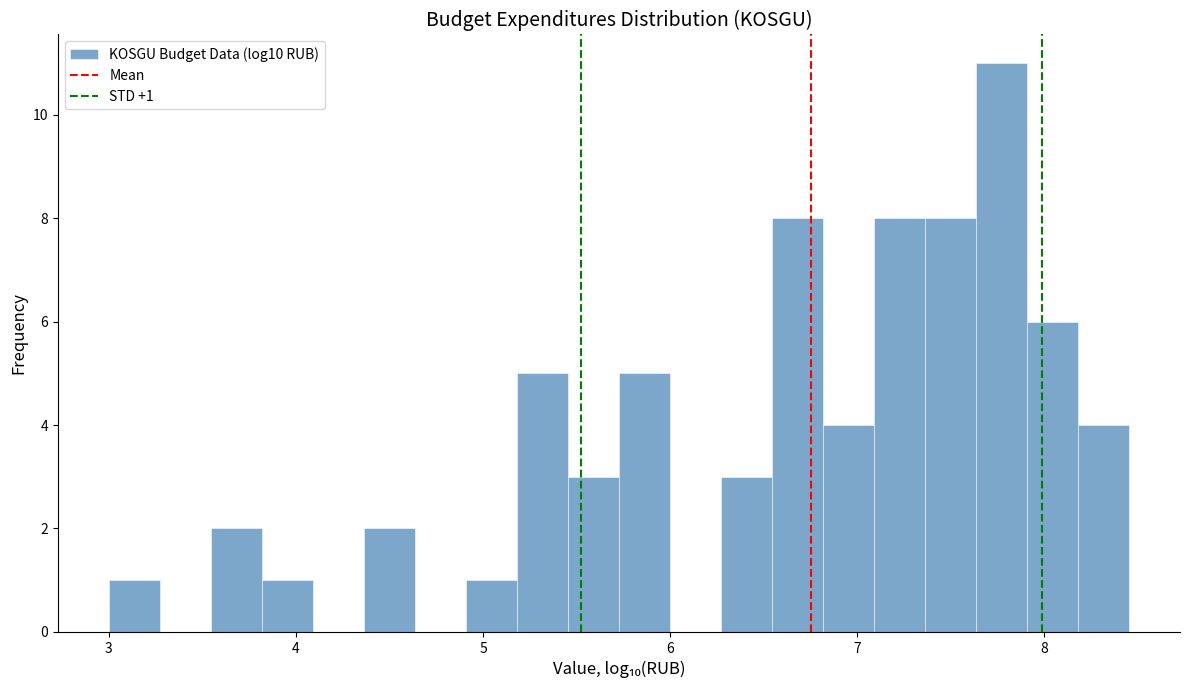

Read against the x-axis, roughly where is the centre of the tallest bar?

7.8